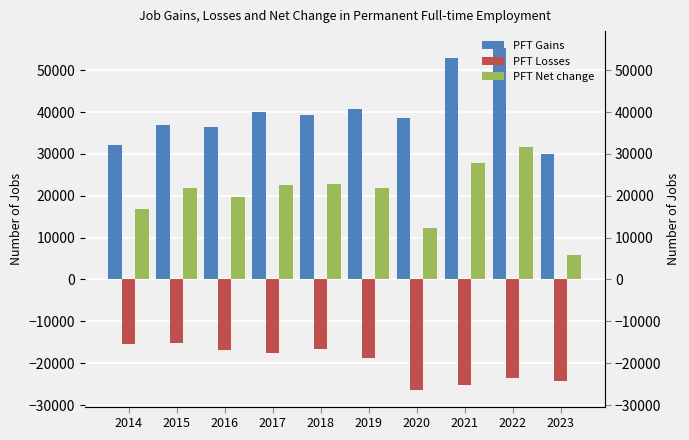

What are all the series names shown in the legend?

PFT Gains, PFT Losses, PFT Net change